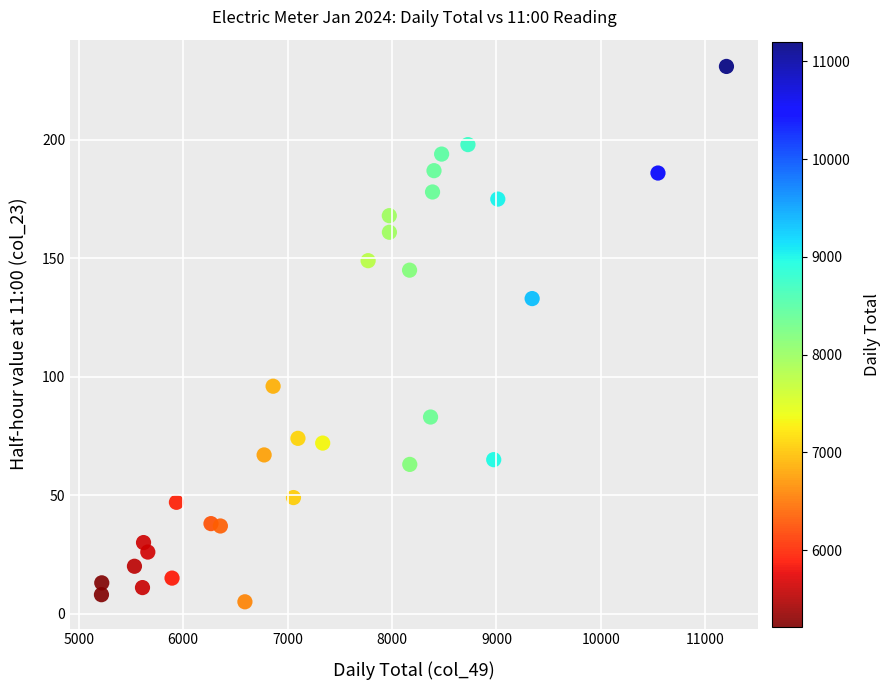

What is the range of Y values (max minus min)?

226